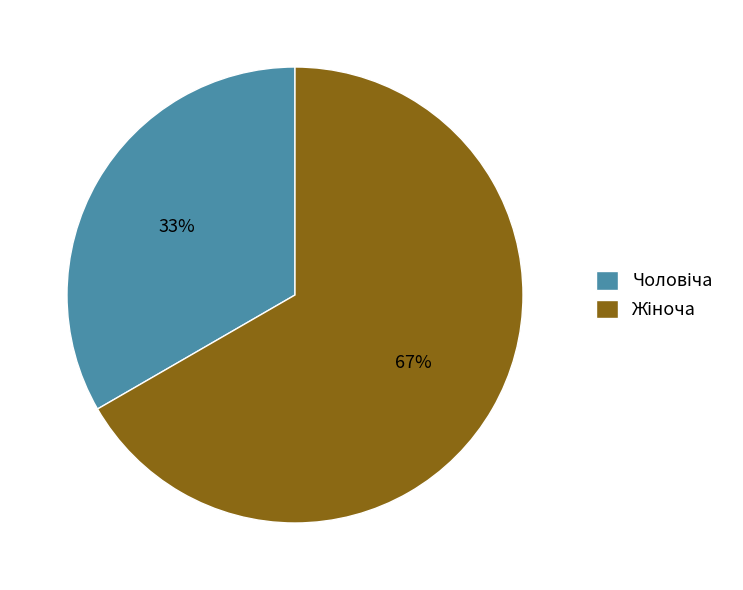

To the nearest percent, what is the average slice percentage?

50%